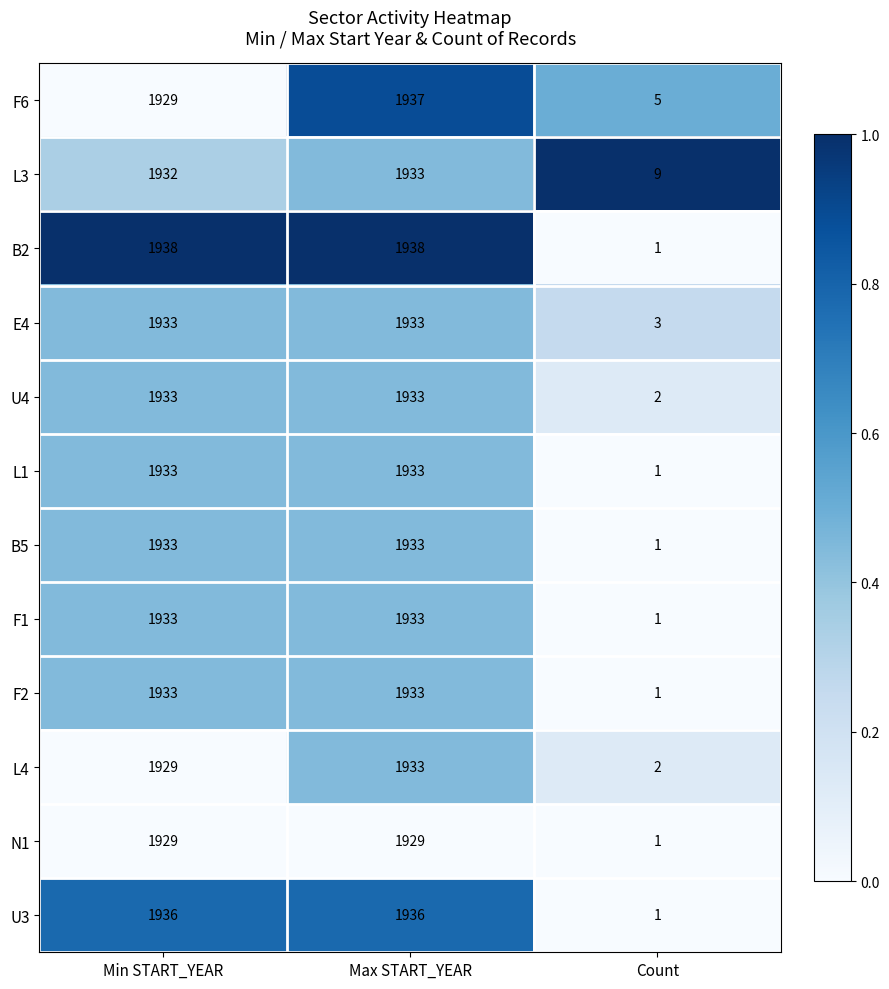

The U4 series shows 1933 at Min START_YEAR. True or false?

True